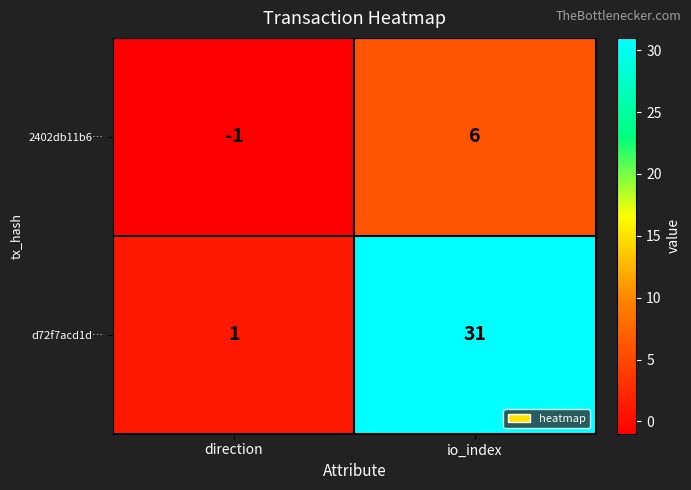

Rank the series at direction from lowest to highest value.

2402db11b6…, d72f7acd1d…